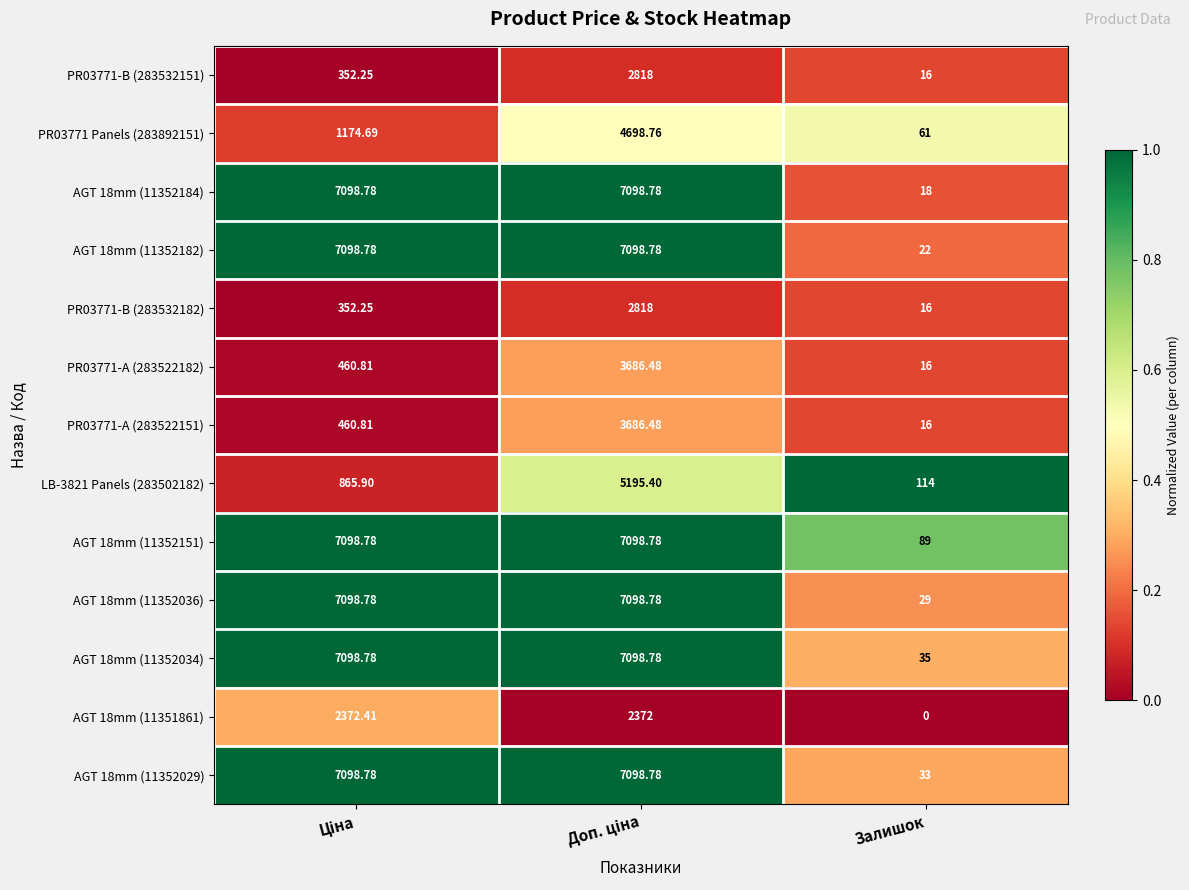

At which label is AGT 18mm (11352151) closest to 3593?

Залишок